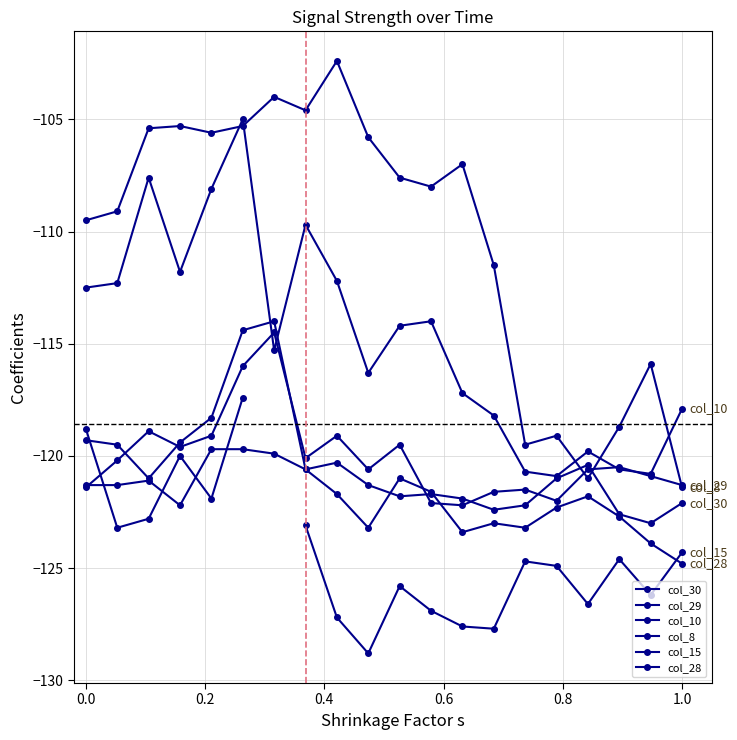

True or false: col_15 and col_30 cross at least once.

True